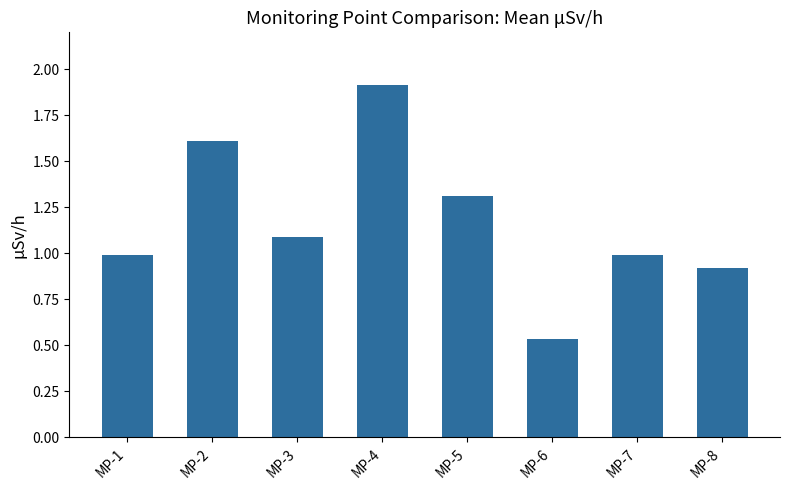

What is the ratio of the value at MP-8 to the value at MP-3?

0.8